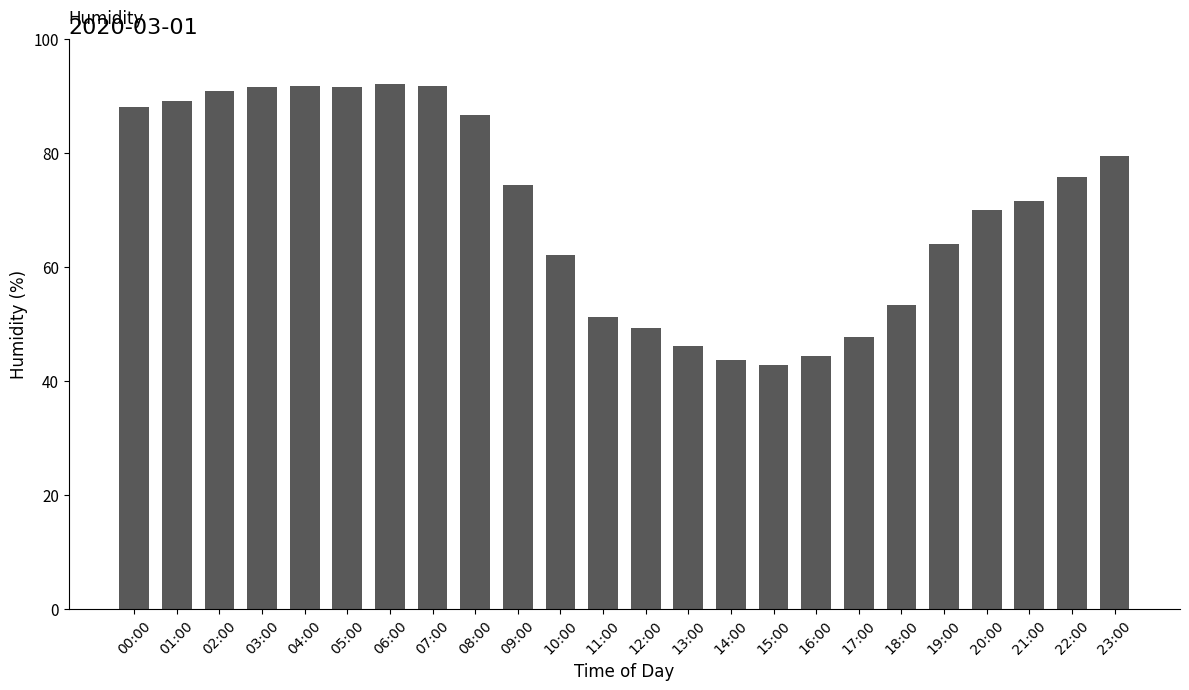

Which category has the lowest value across all series?

15:00